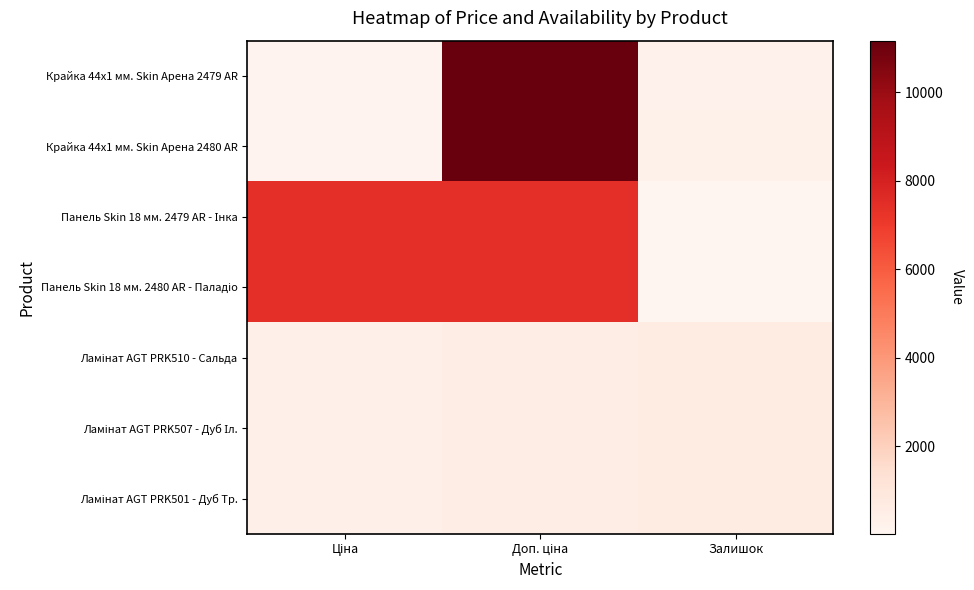

How many distinct data groups are displayed?

7